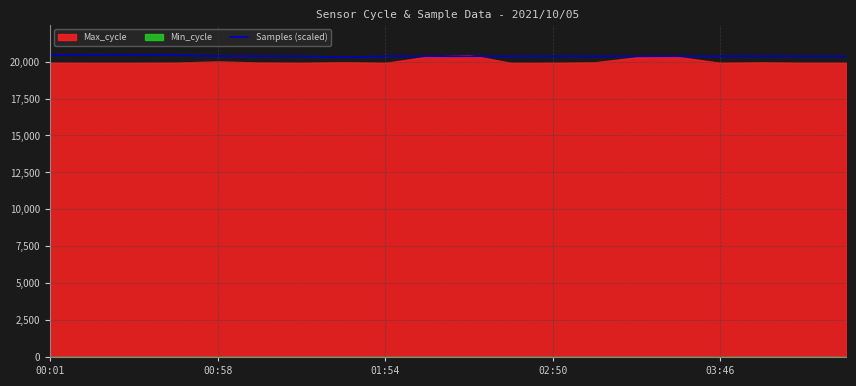

How many values are below 20364?

10